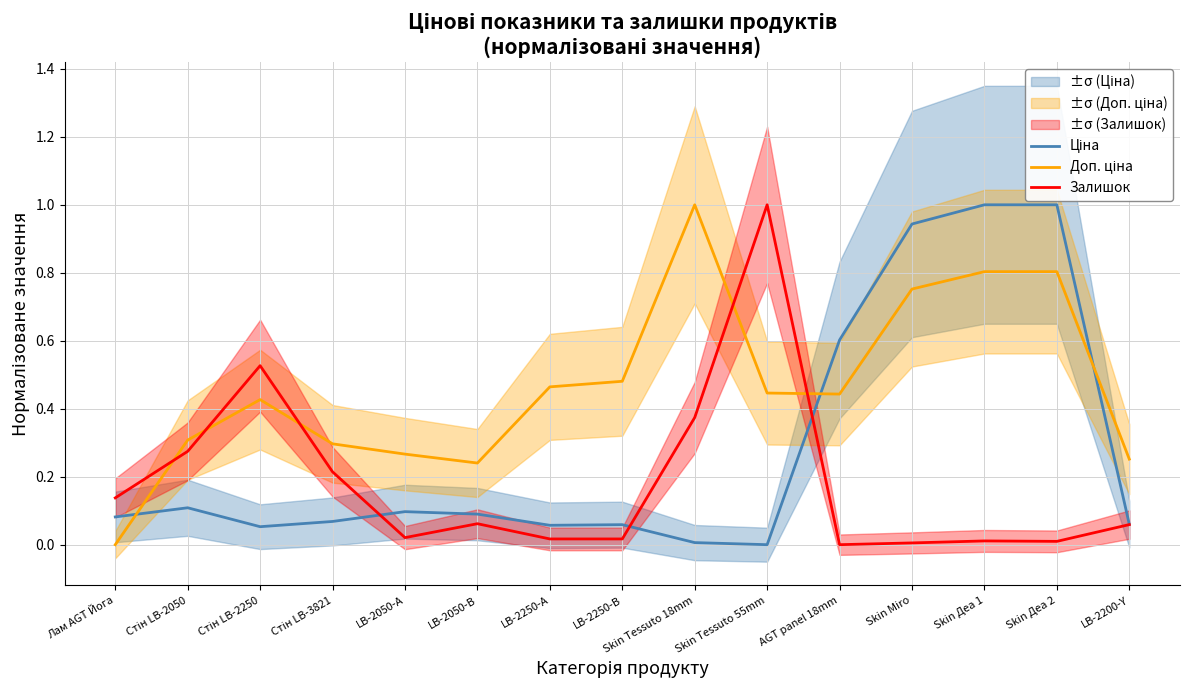

At how many categories does at least one series exceed 0?

15